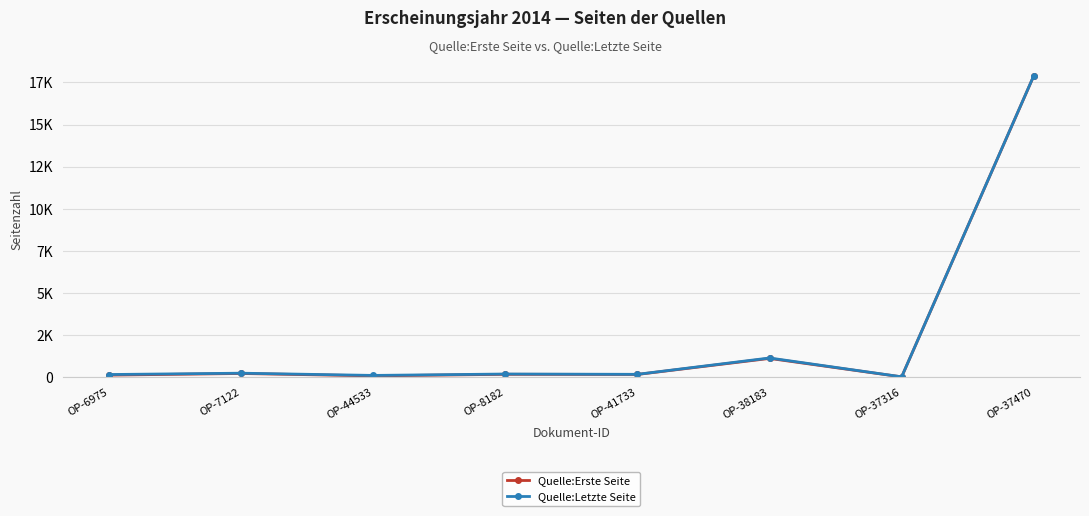

In Quelle:Erste Seite, how many points are lower than both neighbors (excluding endpoints)?

3